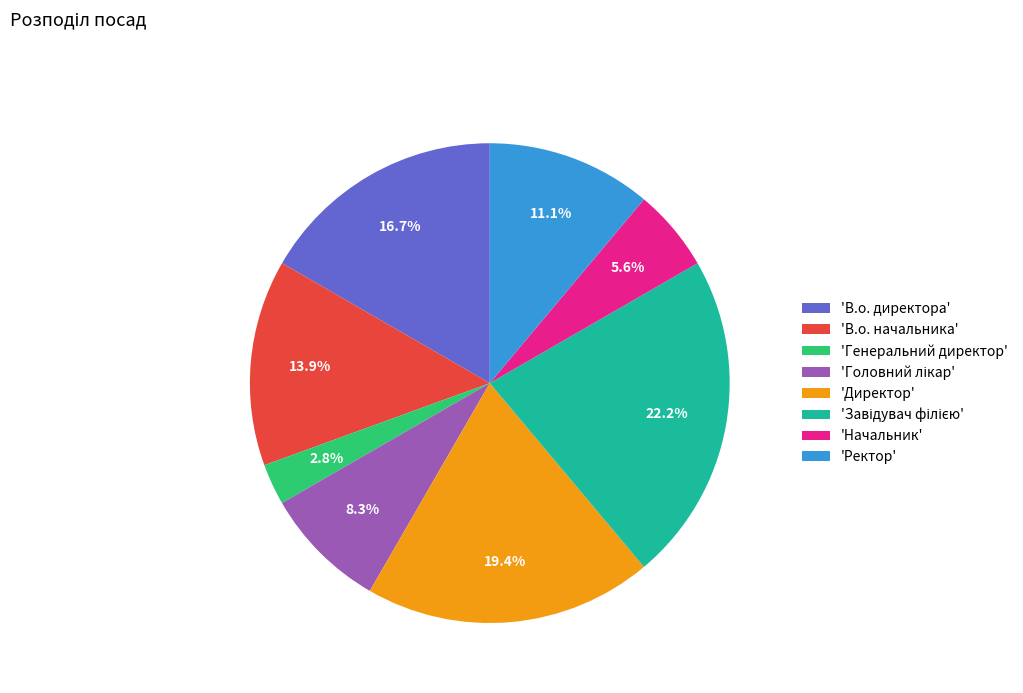

Is the sum of 'В.о. директора' and 'Начальник' greater than half?

No